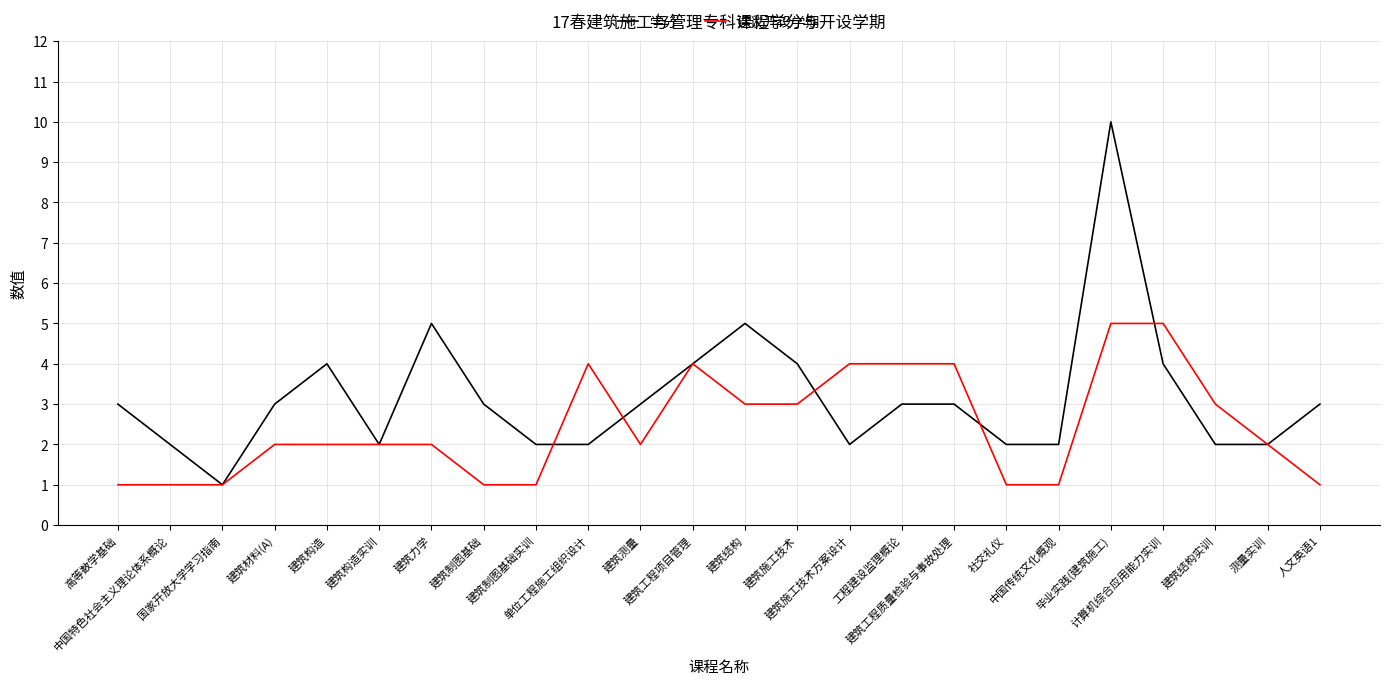

What is the difference between the 建议开设学期 values at 测量实训 and 国家开放大学学习指南?

1